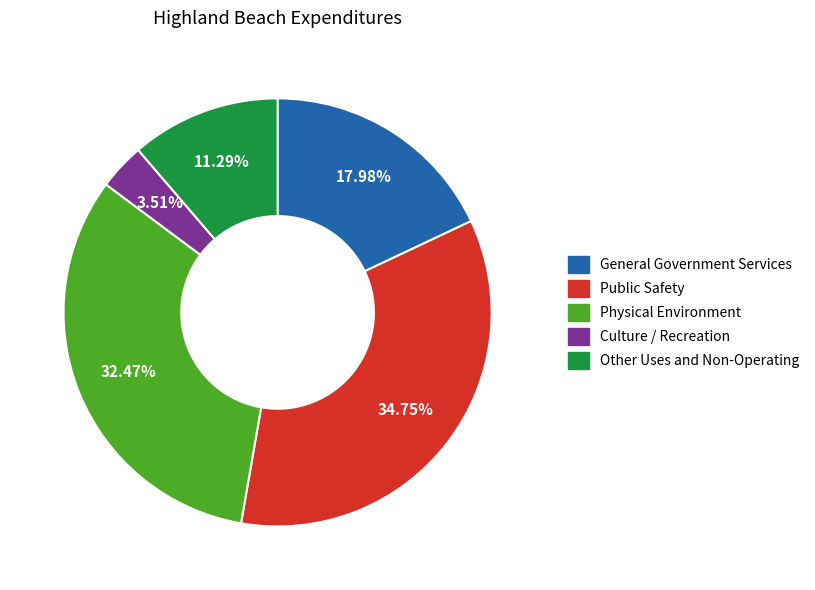

Between Culture / Recreation and Other Uses and Non-Operating, which is larger?

Other Uses and Non-Operating